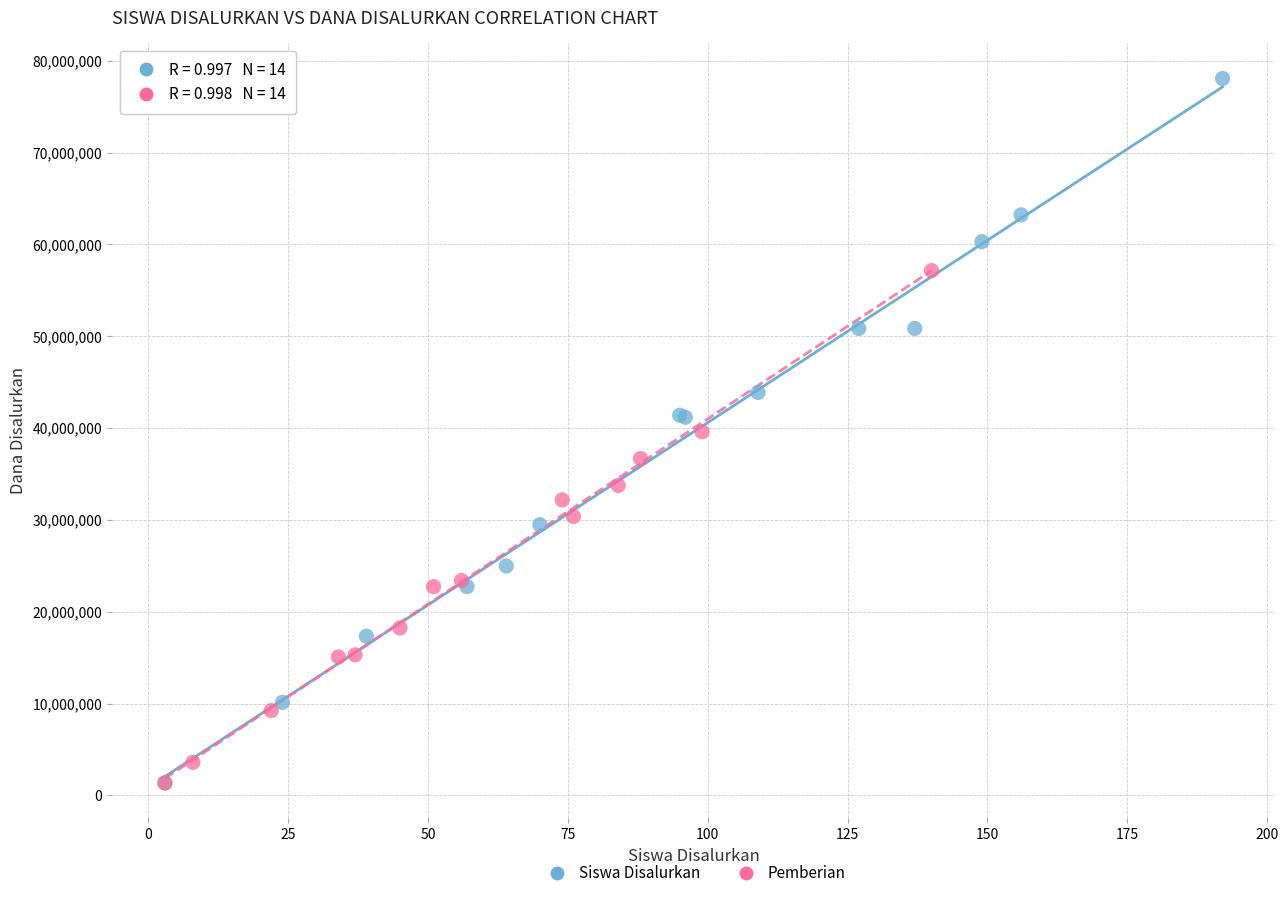

What are all the series names shown in the legend?

Siswa Disalurkan, Pemberian